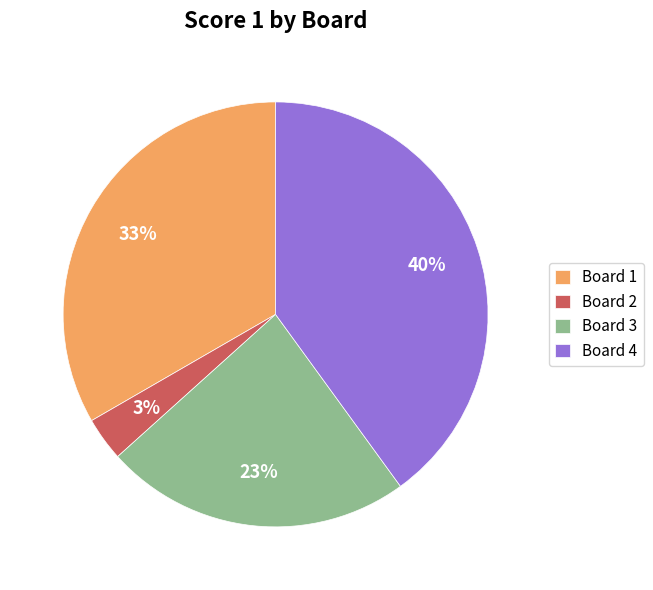

Which slice is the smallest?

Board 2